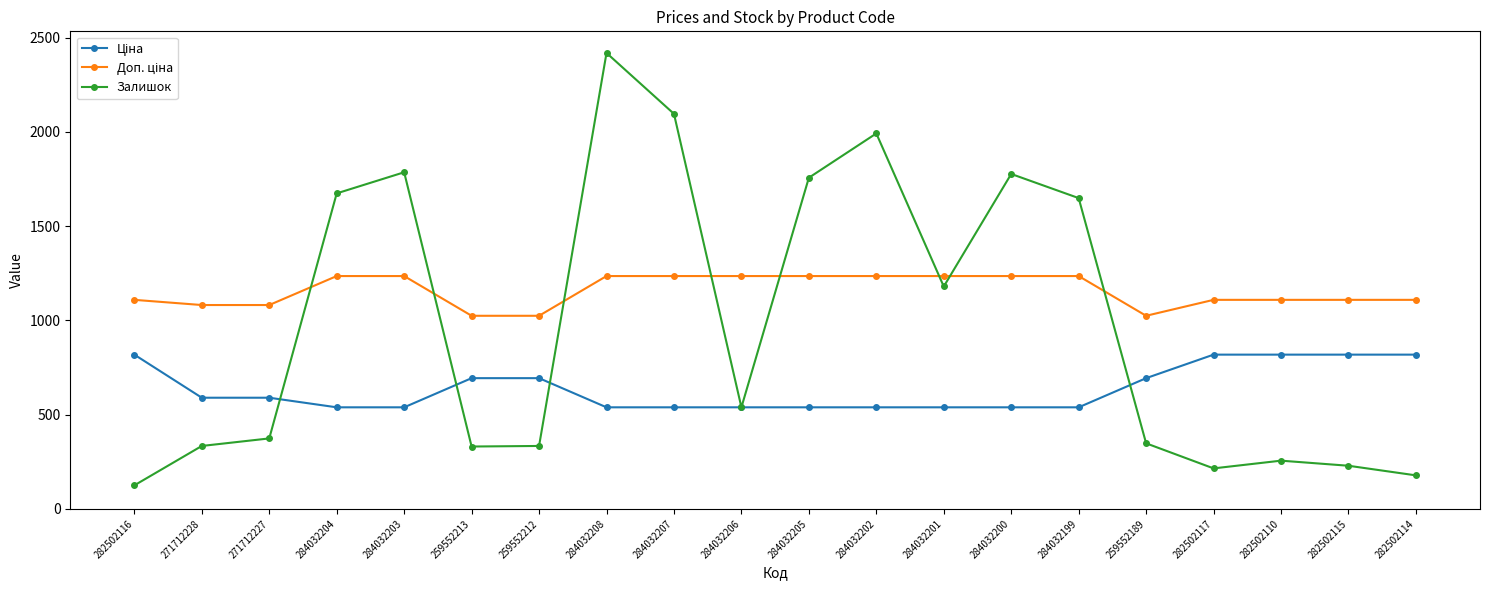

The value of Залишок at 271712227 is 374.0. True or false?

True